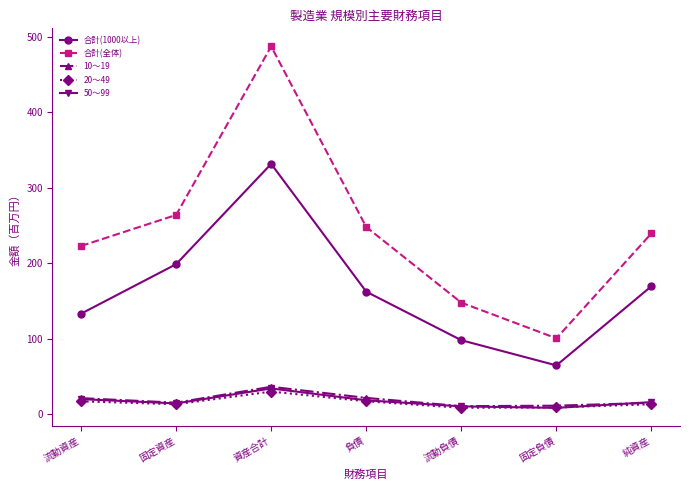

What is the total value across all series at 負債?

466.5